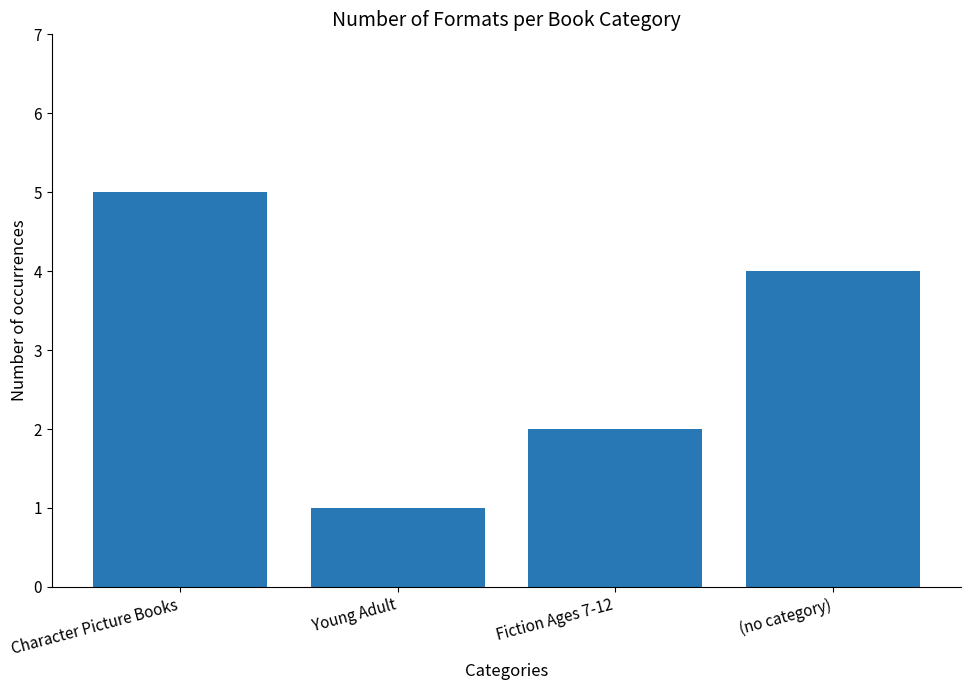

What is the ratio of the value at Fiction Ages 7-12 to the value at (no category)?

0.5